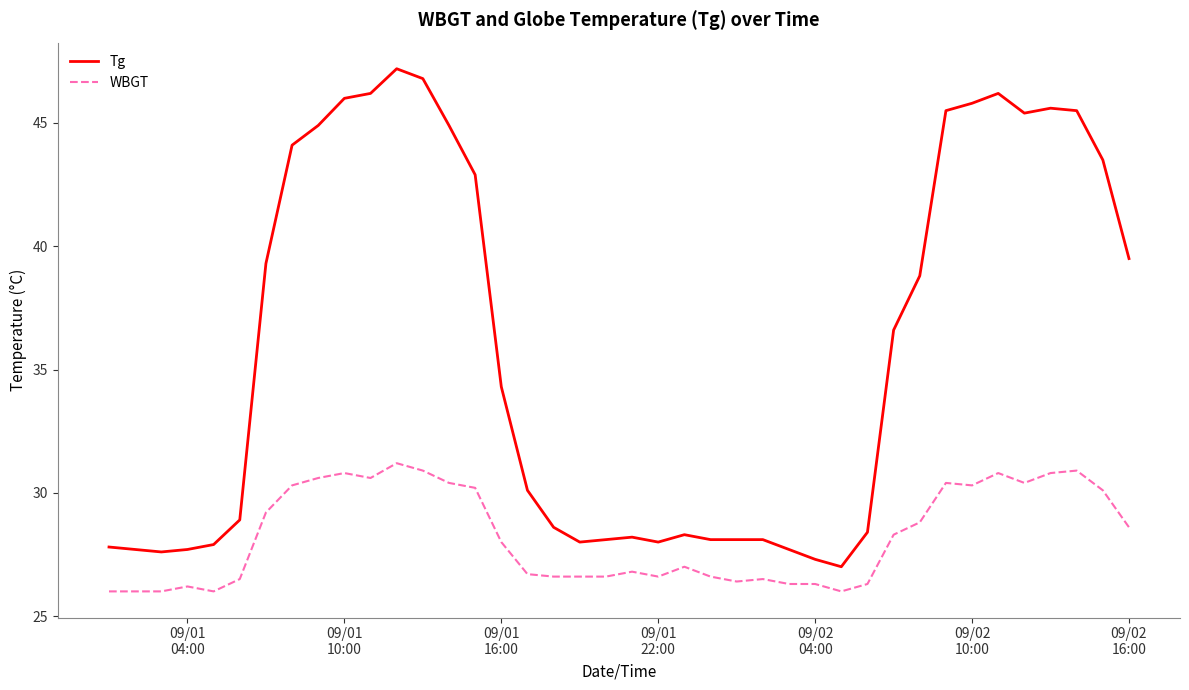

True or false: WBGT has more than 2 points higher than both neighbors.

True